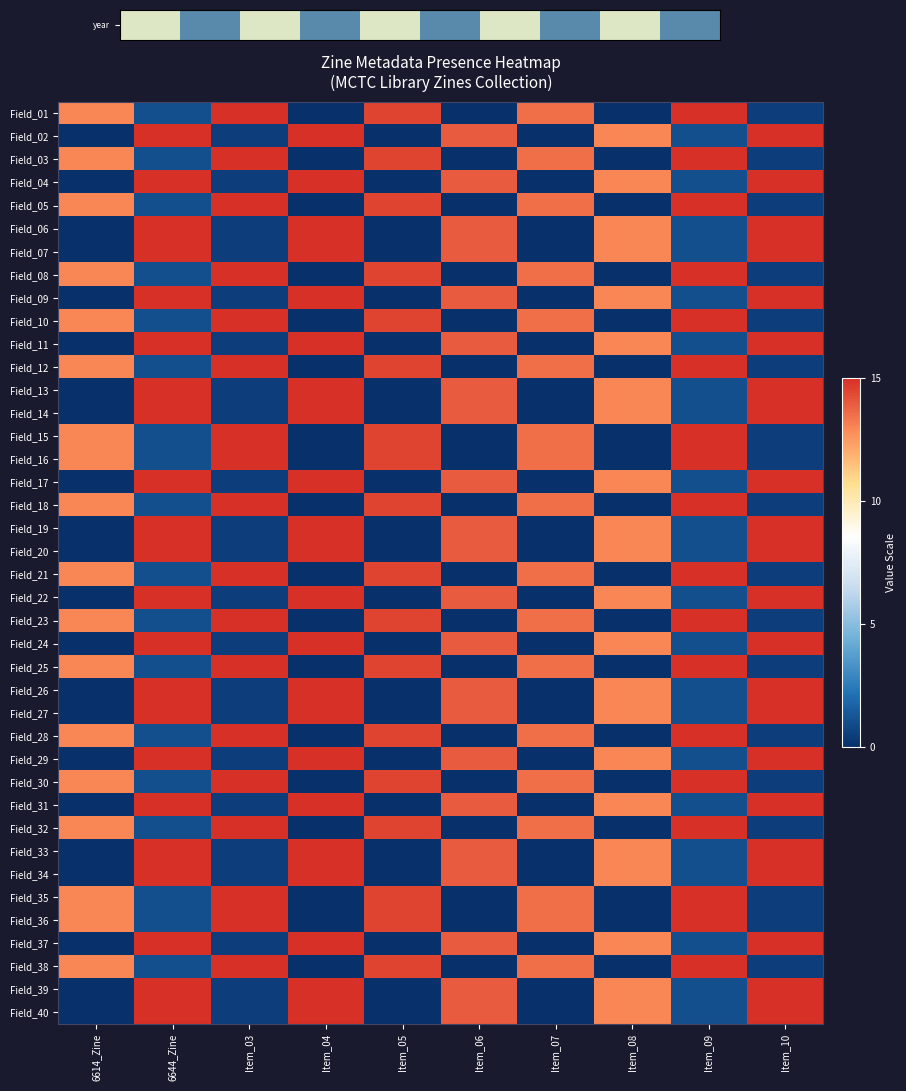

What is the difference between the highest and lowest values at Item_08?

13.0